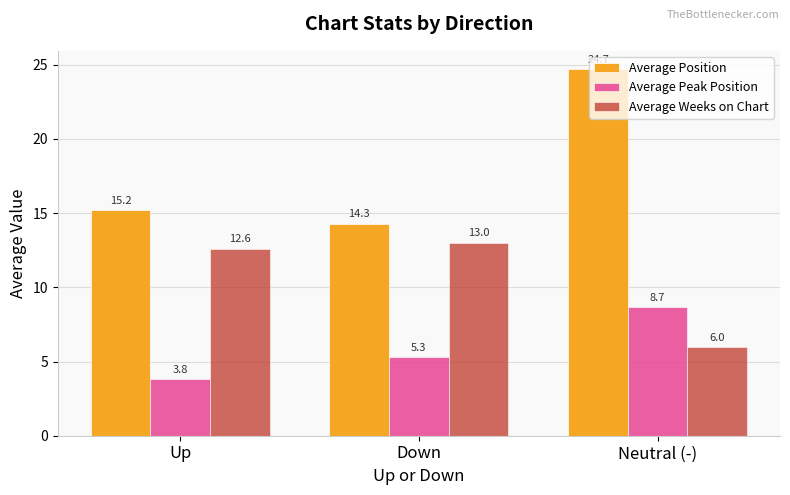

Which label corresponds to the largest value in the chart?

Neutral (-)